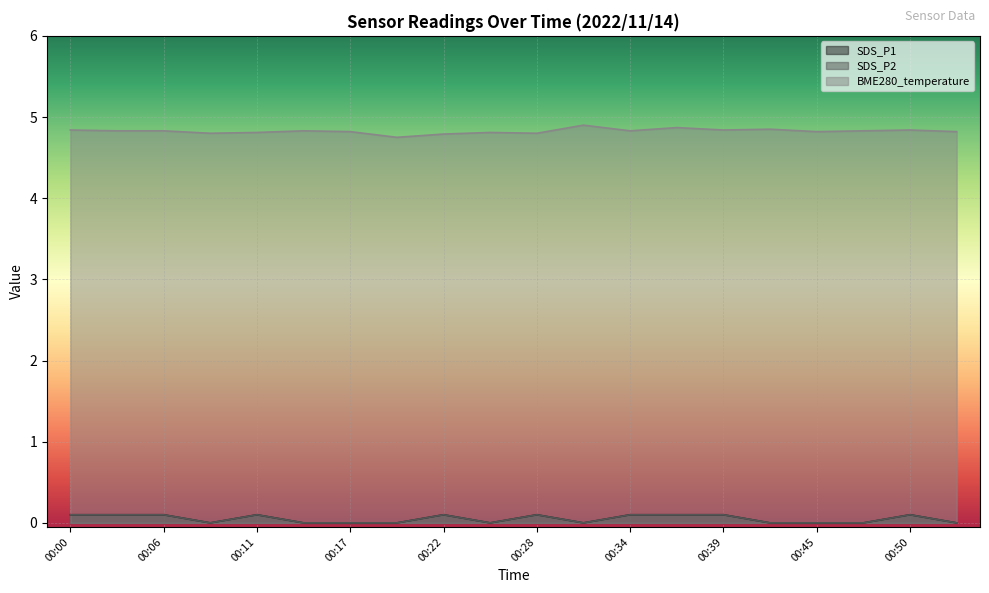

Count the BME280_temperature values in the range 4 to 5.

20